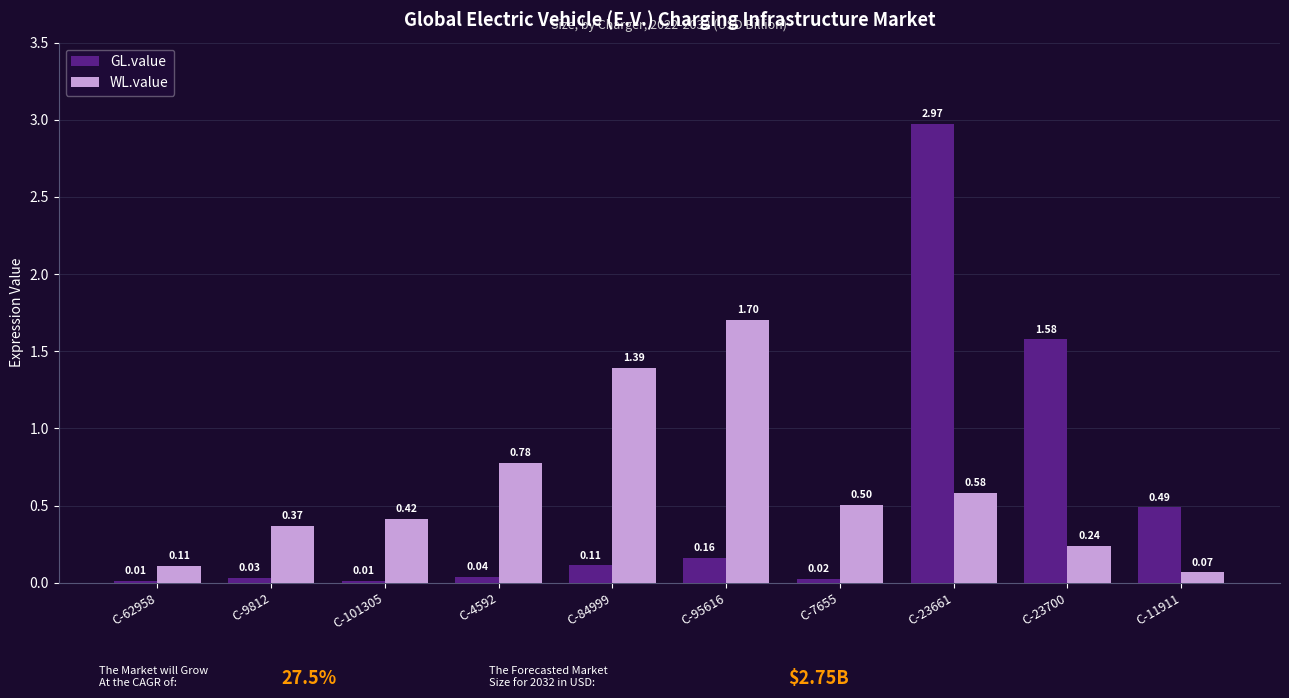

What is the label of the 3rd bar from the left?

C-101305